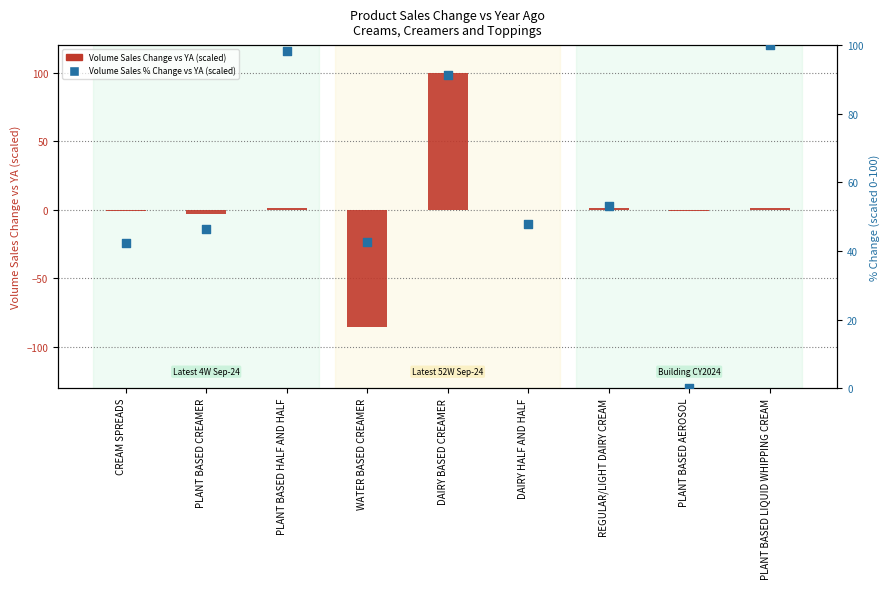

At which category is the sum across all series the highest?

DAIRY BASED CREAMER